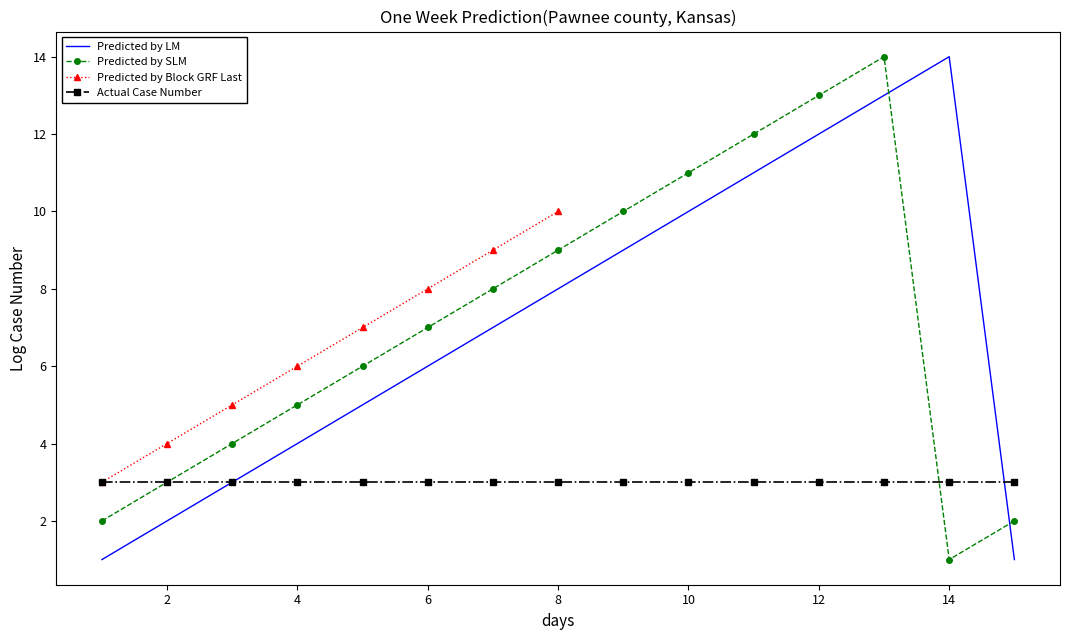

True or false: Predicted by SLM has a value of 7 at 10.

False